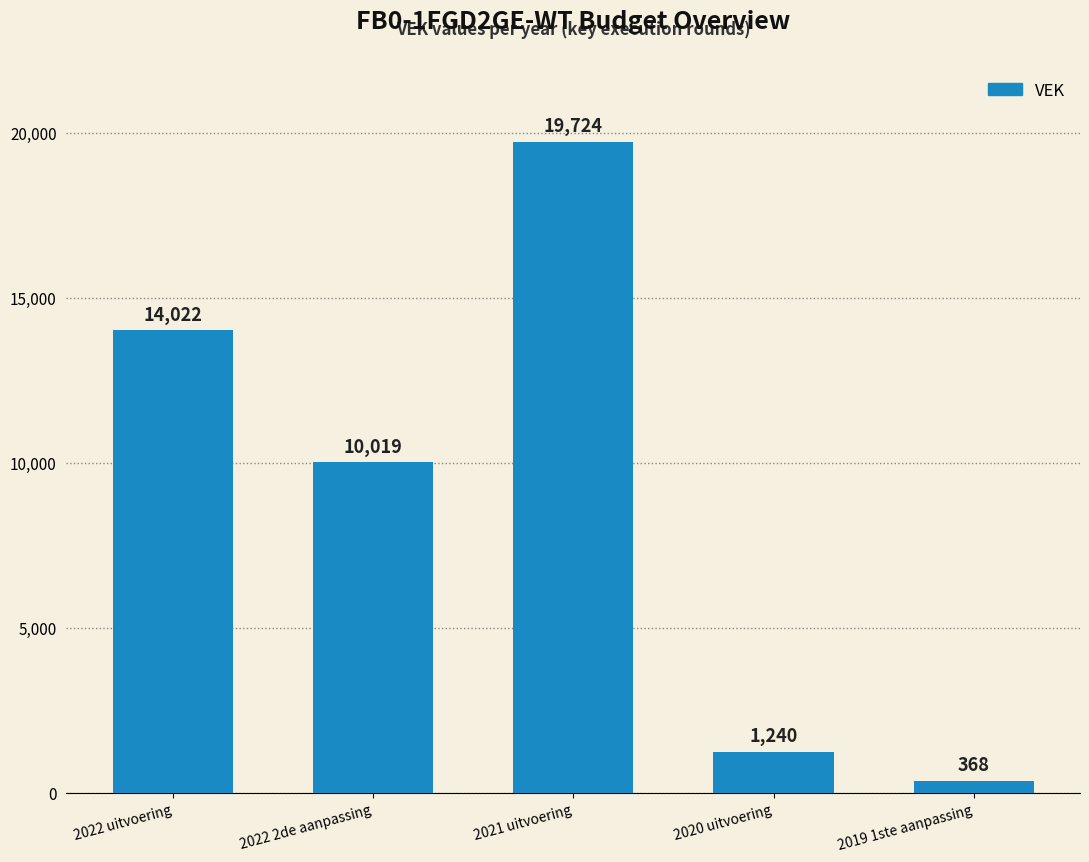

List the labels in order of value, smallest first.

2019 1ste aanpassing, 2020 uitvoering, 2022 2de aanpassing, 2022 uitvoering, 2021 uitvoering